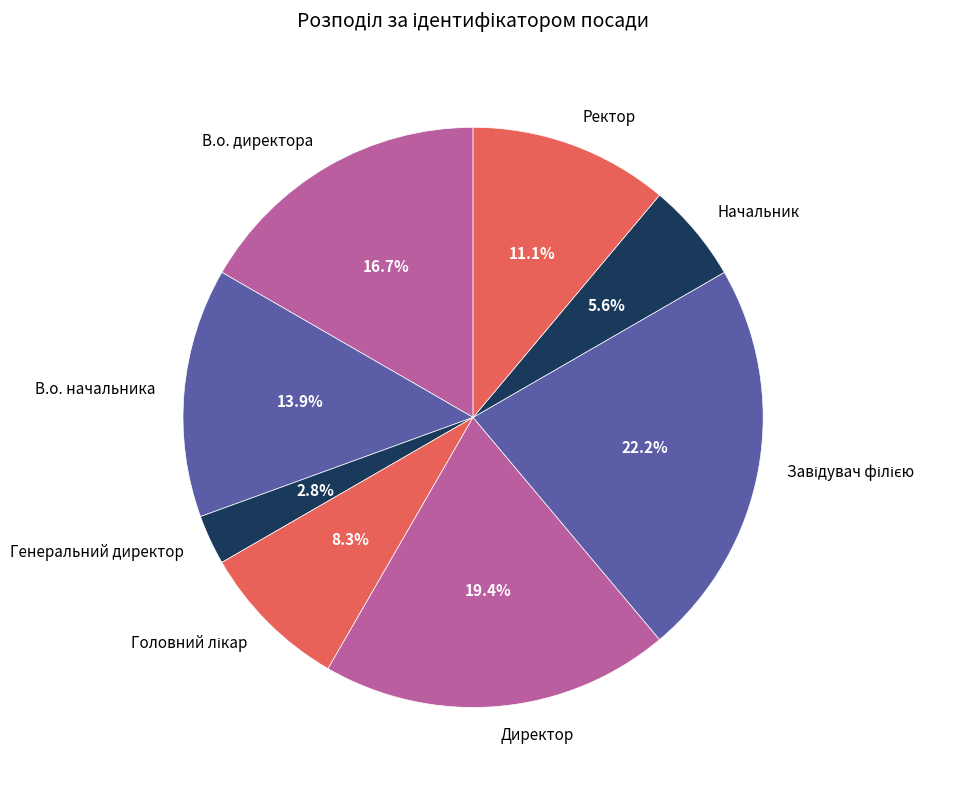

What is the ratio of the value at Директор to the value at В.о. начальника?

1.4